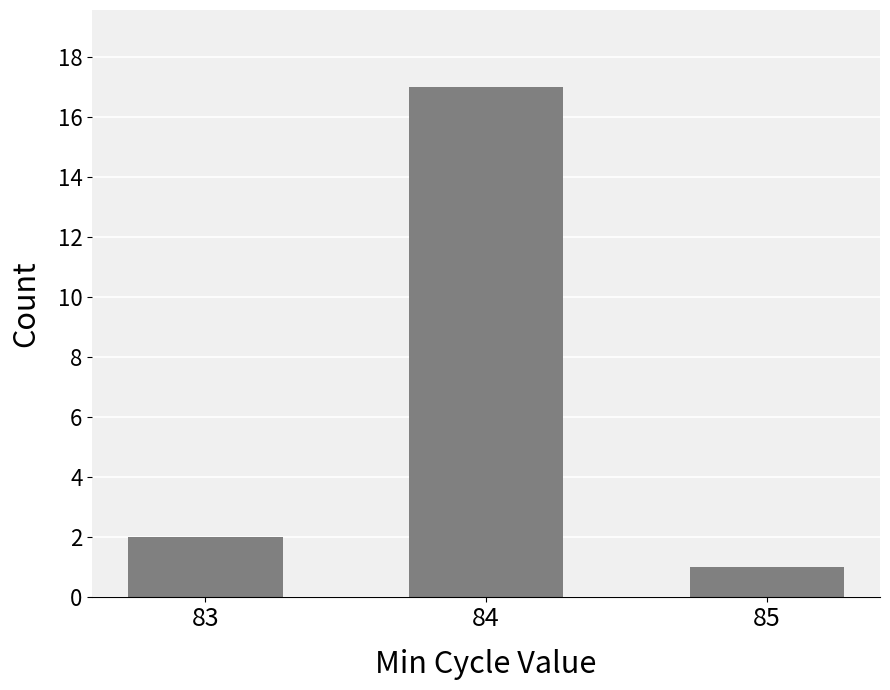

Rank the categories by value from highest to lowest.

84, 83, 85